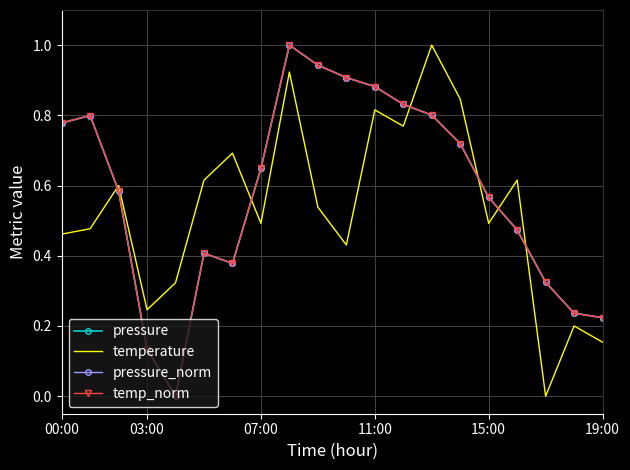

How many intersections are there between temperature and temp_norm?

6